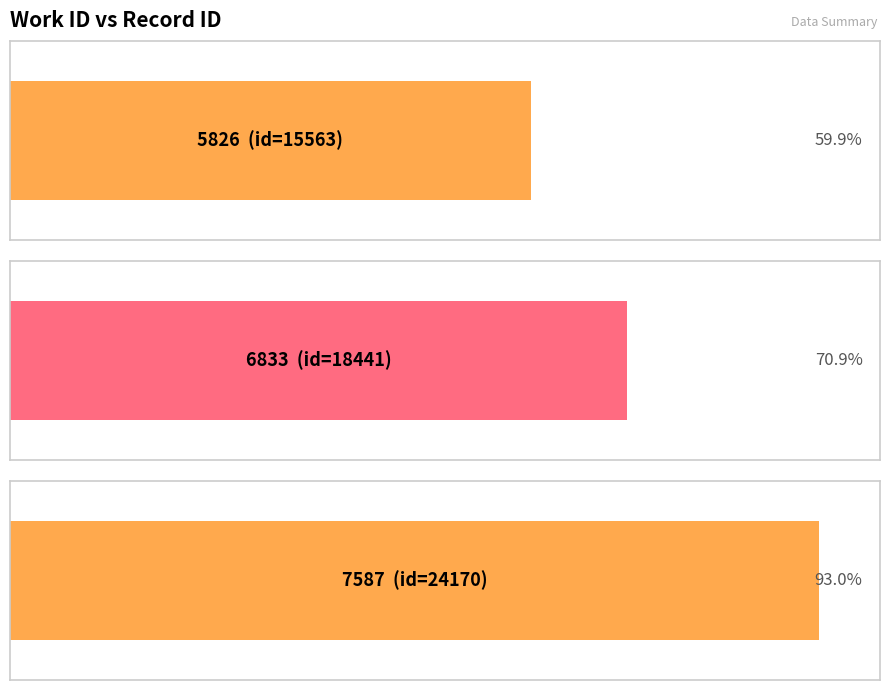

Reading left to right, transcribe all the data shown in this chart.

15563	18441	24170